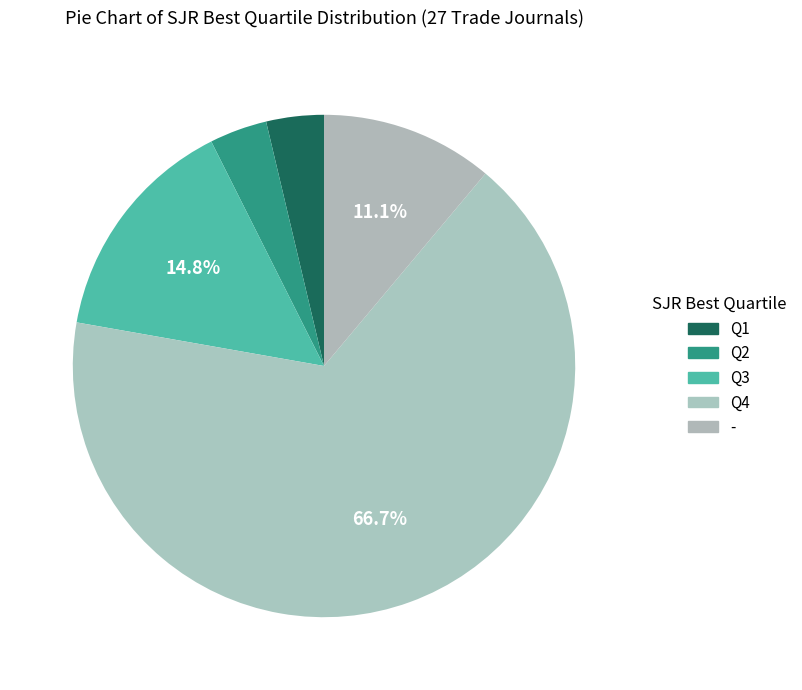

What portion of the pie excludes Q4?

33.3%